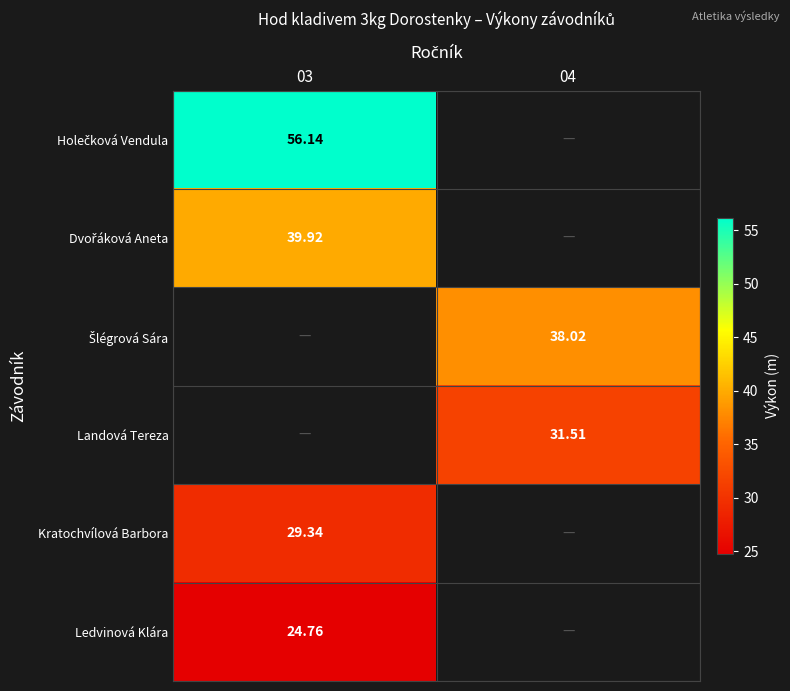

At how many categories does at least one series exceed 30?

2